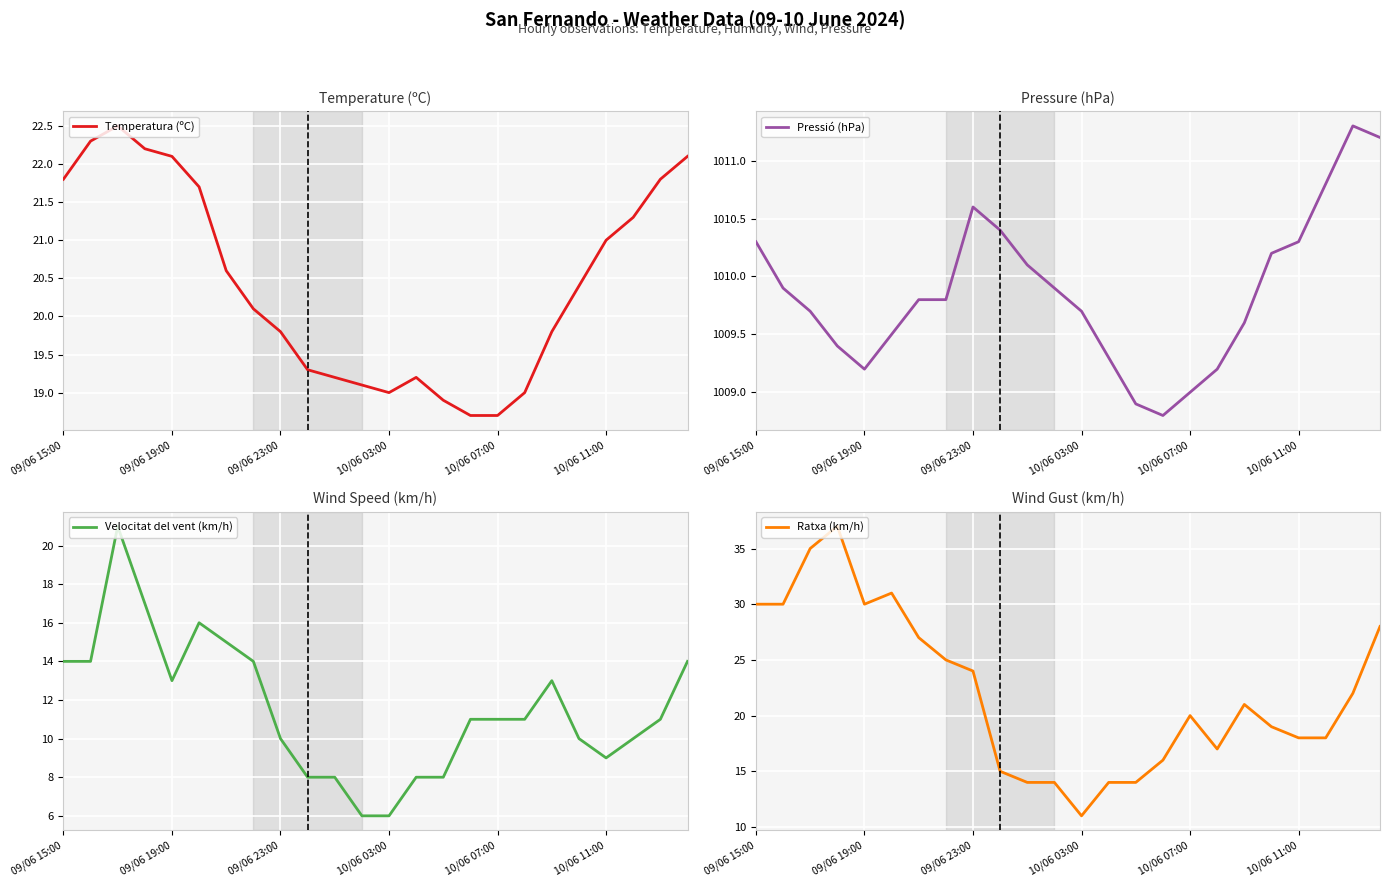

At which label does Temperatura (ºC) first exceed 20?

09/06 15:00